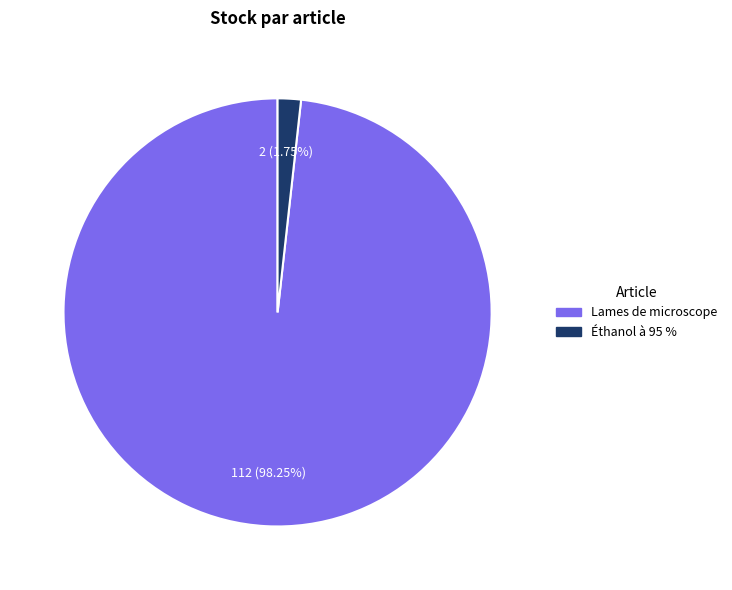

The Éthanol à 95 % slice represents 2% of the pie. True or false?

True